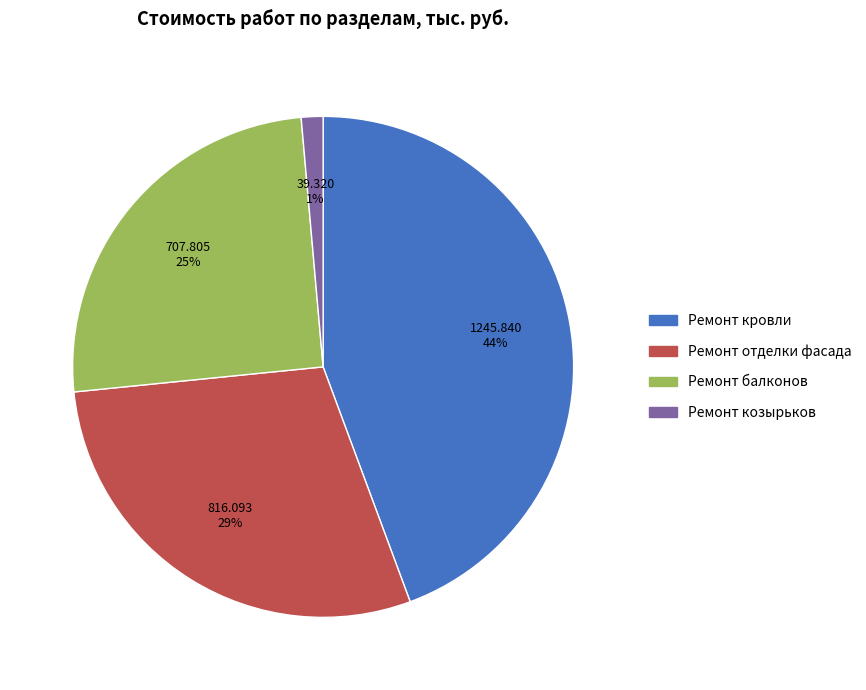

Is there a majority slice in this chart?

No